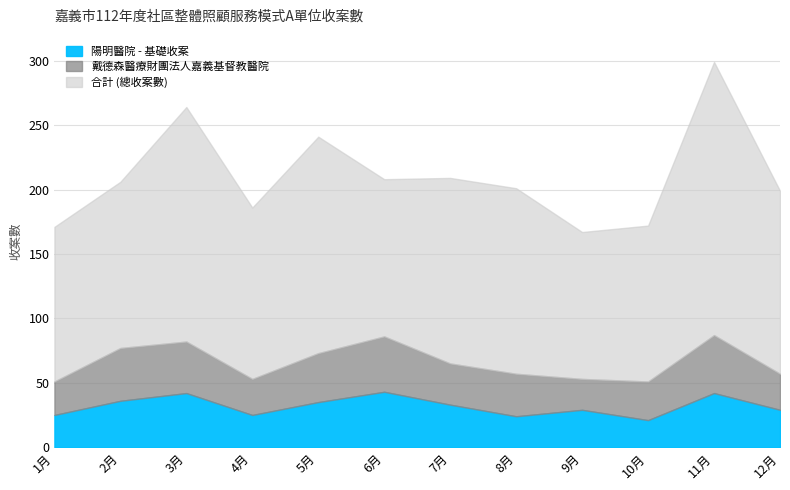

What is the difference between the maximum and minimum values in the 陽明醫院 series?

22